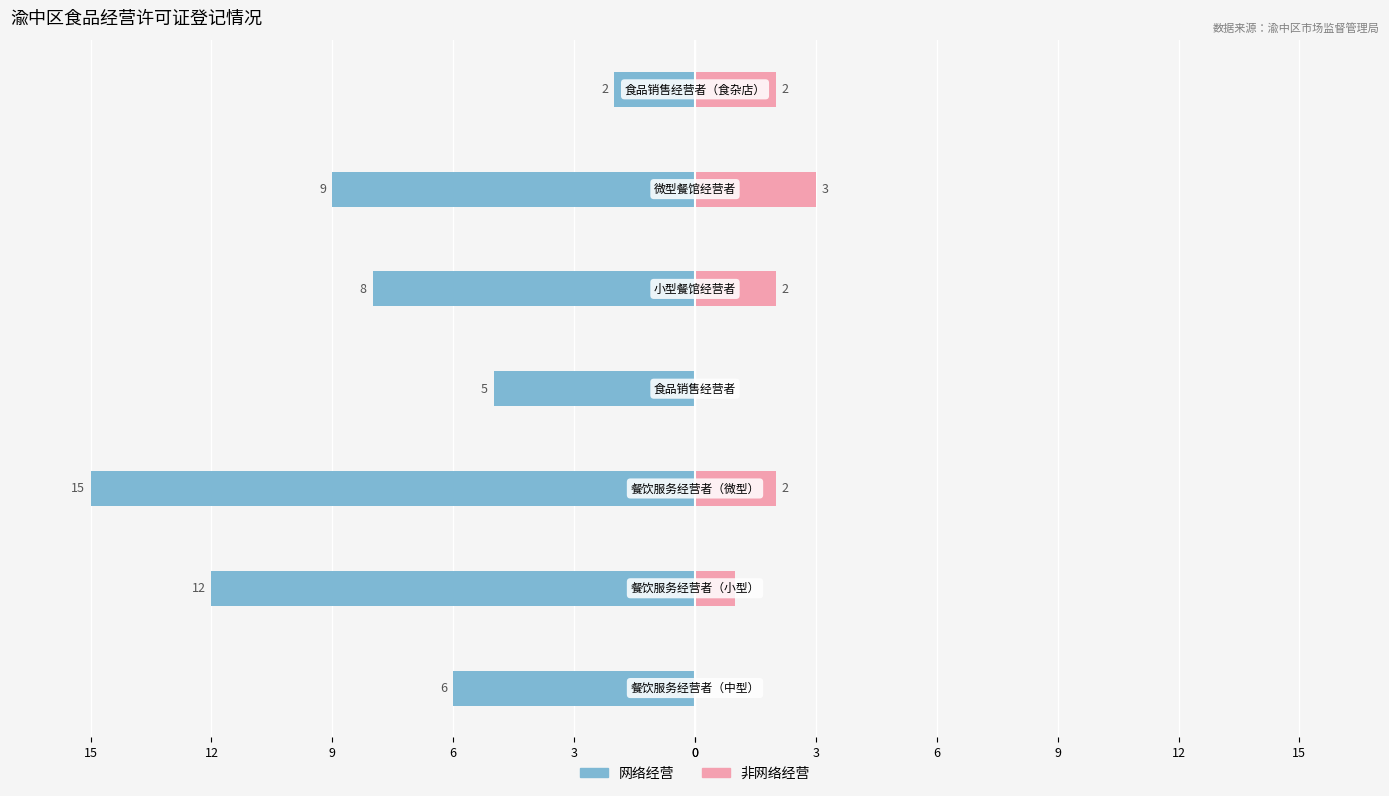

Reading left to right, list all the values displayed in this chart.

网络经营: -6	-12	-15	-5	-8	-9	-2
非网络经营: 0	1	2	0	2	3	2